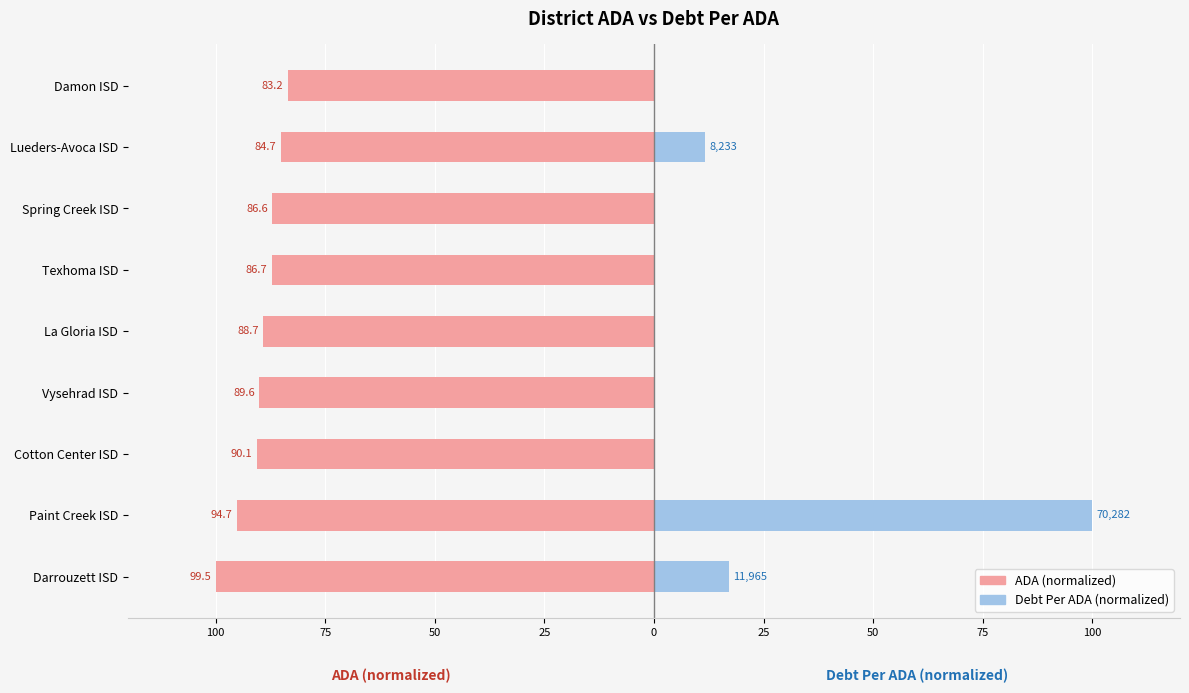

What are all the series names shown in the legend?

ADA (normalized), Debt Per ADA (normalized)